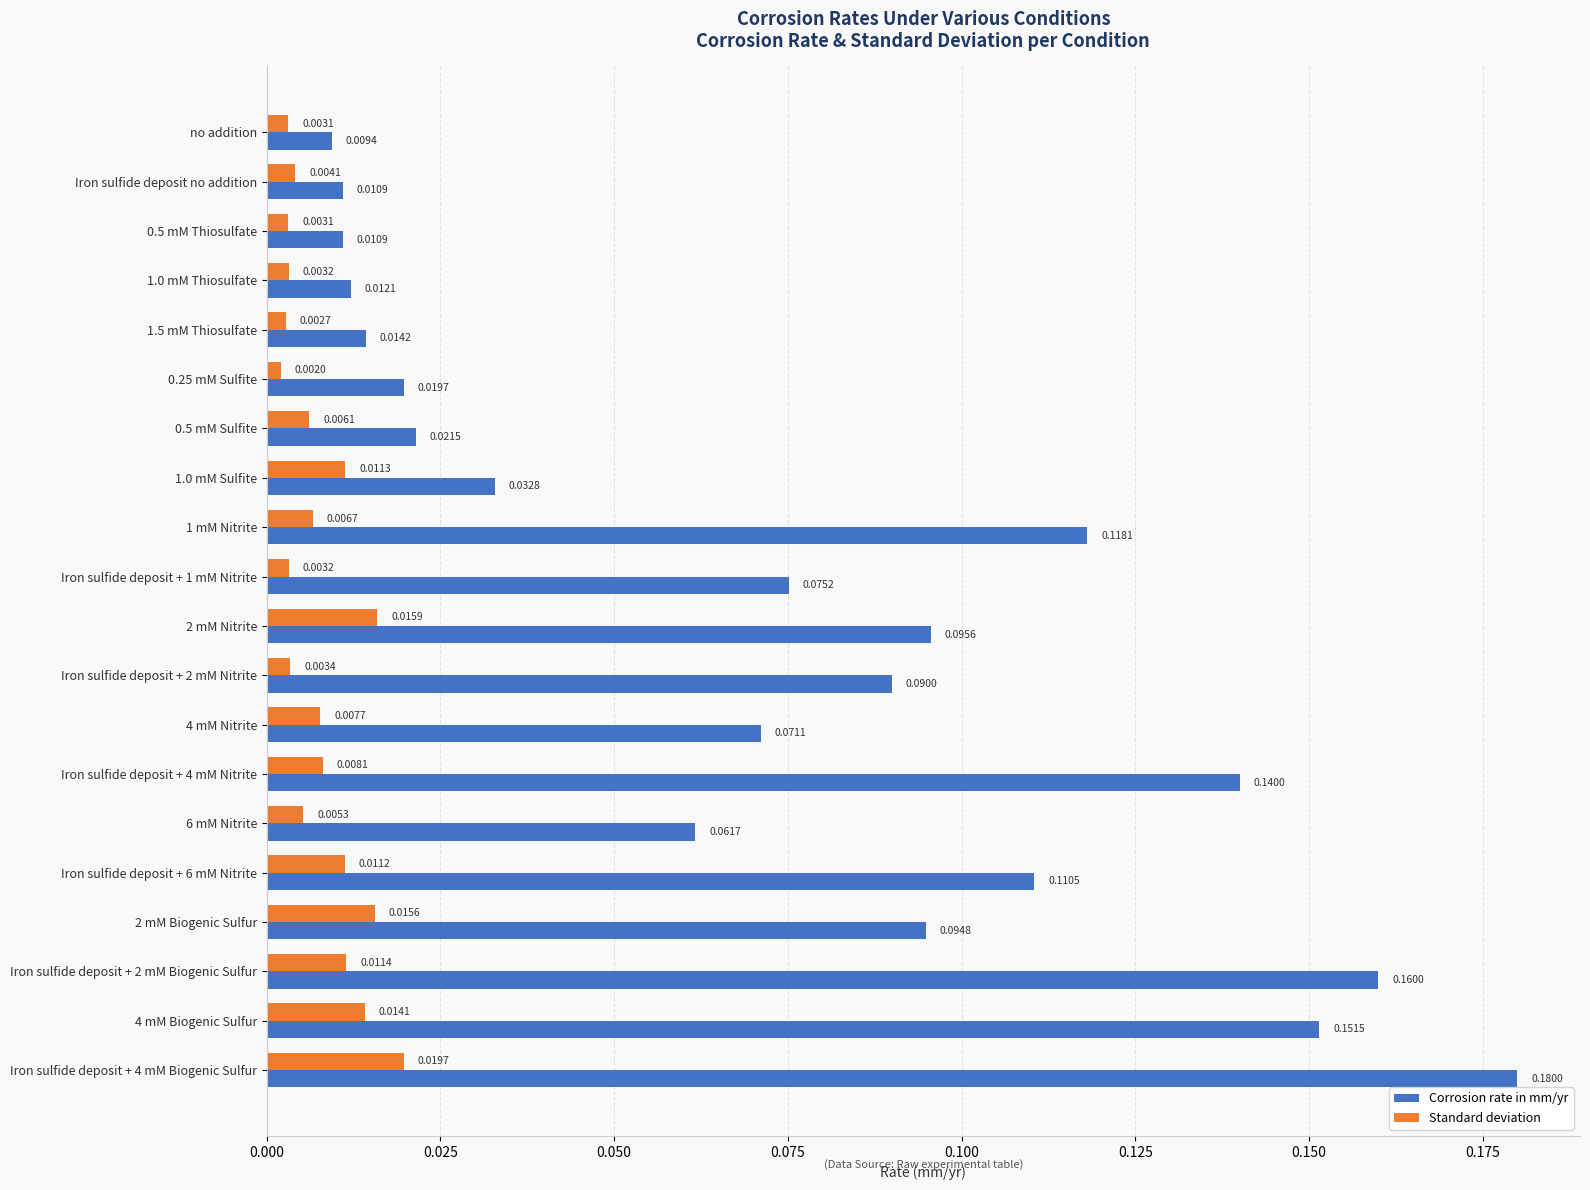

At which category is the sum across all series the highest?

Iron sulfide deposit + 4 mM Biogenic Sulfur